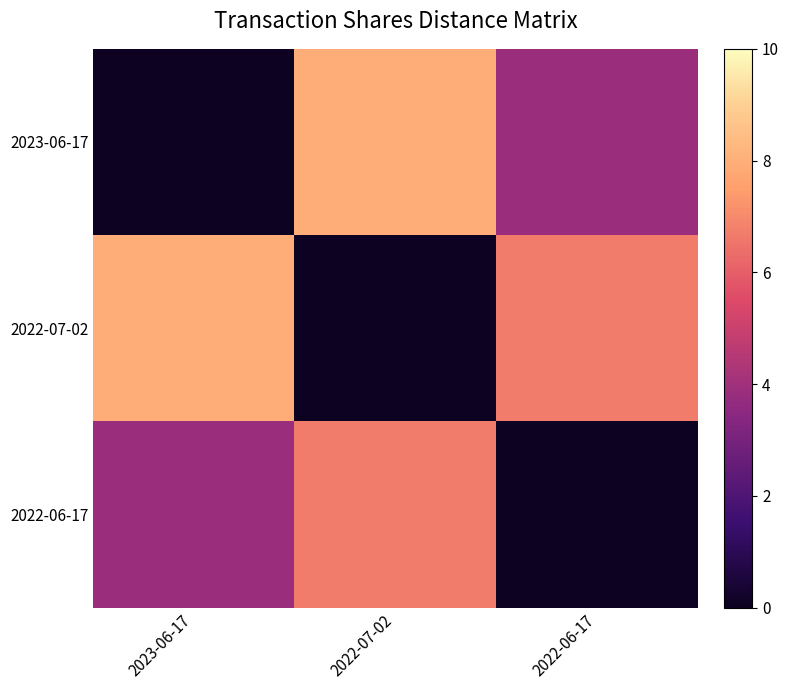

List the series in order of their overall mean, highest first.

2022-07-02, 2023-06-17, 2022-06-17